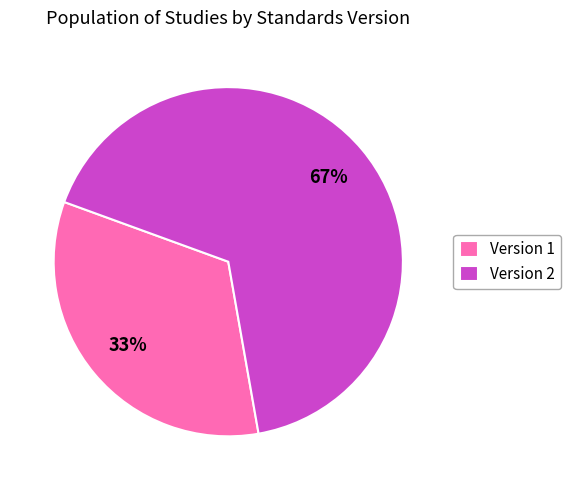

How many slices are in this pie chart?

2